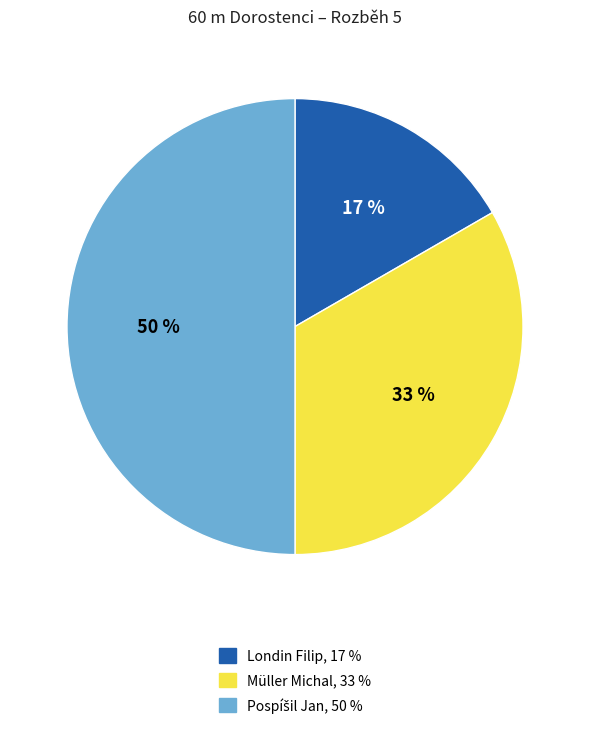

To the nearest percent, what is the combined percentage of Müller Michal and Londin Filip?

50%